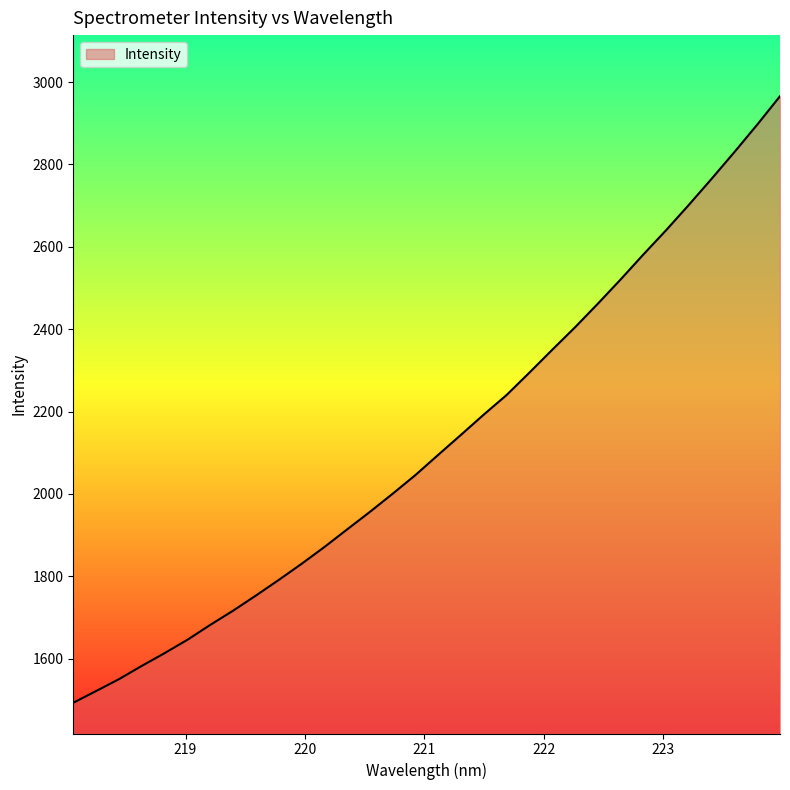

Reading left to right, what are all the values shown in this chart?

1492.9	1521.3	1550.1	1582.3	1613.3	1645.7	1681.9	1716.3	1753.1	1790.9	1830.0	1870.8	1913.7	1956.3	2000.4	2045.9	2095.0	2143.6	2192.8	2240.2	2294.6	2350.0	2404.5	2461.7	2520.6	2581.3	2640.4	2702.0	2765.3	2830.2	2896.6	2965.7